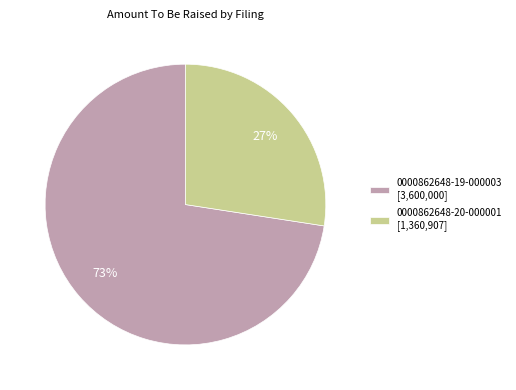

Do 0000862648-20-000001 [1,360,907] and 0000862648-19-000003 [3,600,000] together represent more than half of the pie?

Yes